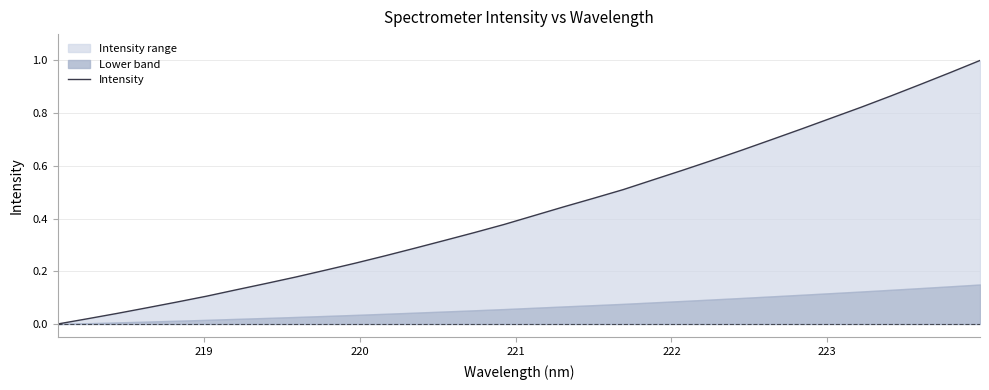

What is the difference between the maximum and second lowest values?

1.0